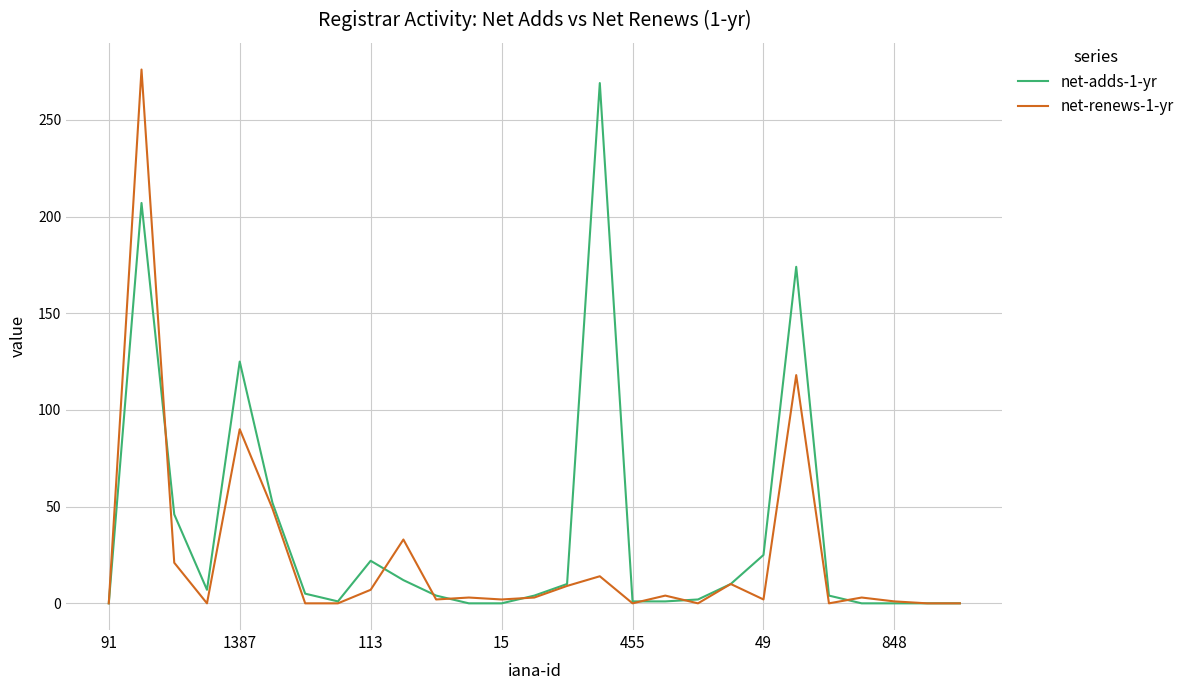

Is this an area chart (filled region under the line)?

No